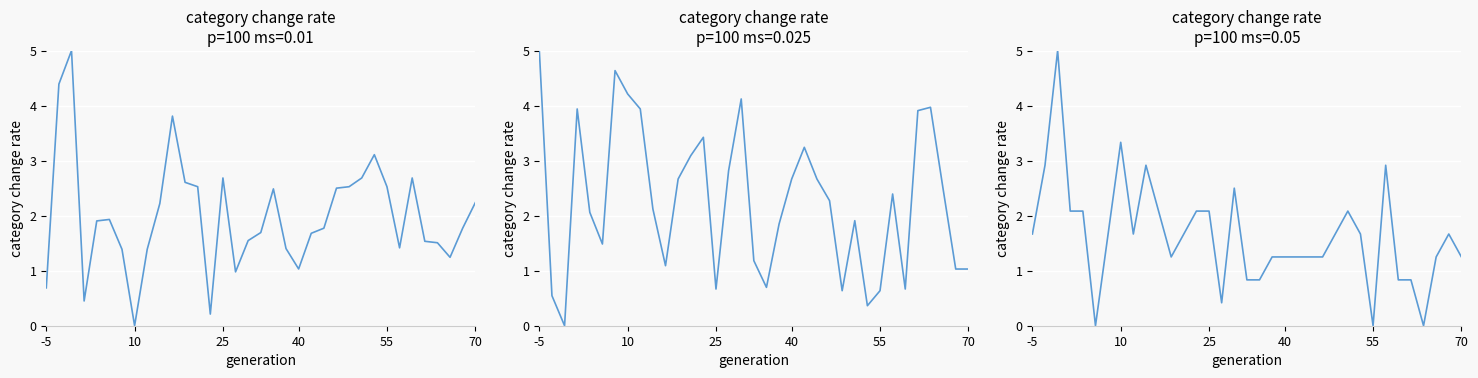

What is the total value across all series at 31?

5.5